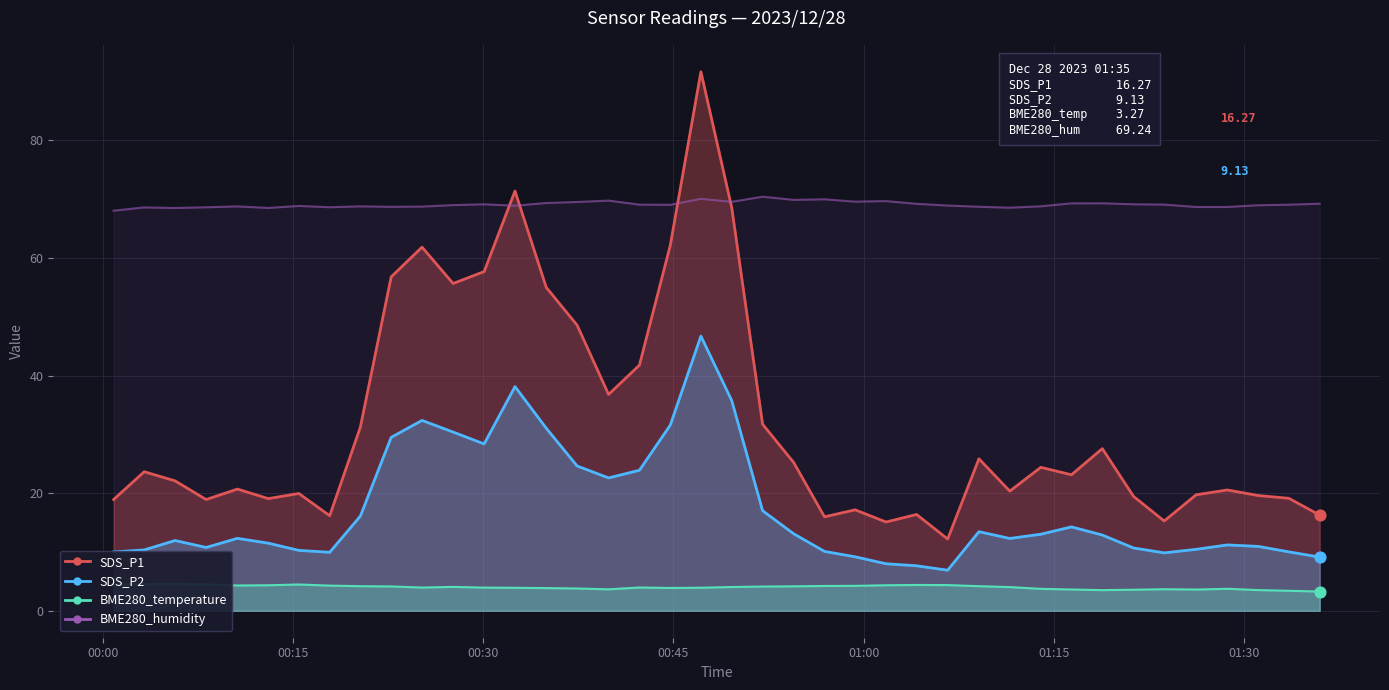

Which series reaches the minimum Y coordinate?

BME280_temperature